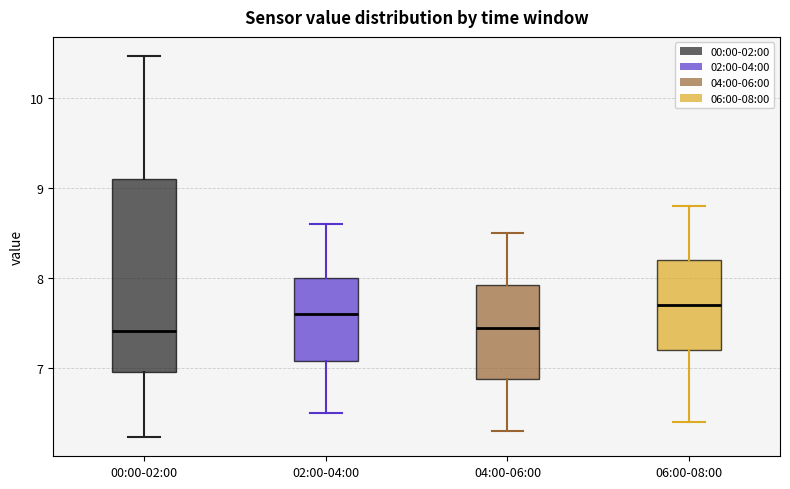

Reading left to right, read every box against the y-axis: the position of its median line, the range the box covers, and the ends of its whiskers. The values are not printed on the chart, so give them approximately, as read against the axis.

00:00-02:00: median 7.4, box 7.0 to 9.1, whiskers 6.2 to 10.5
02:00-04:00: median 7.6, box 7.1 to 8.0, whiskers 6.5 to 8.6
04:00-06:00: median 7.5, box 6.9 to 7.9, whiskers 6.3 to 8.5
06:00-08:00: median 7.7, box 7.2 to 8.2, whiskers 6.4 to 8.8